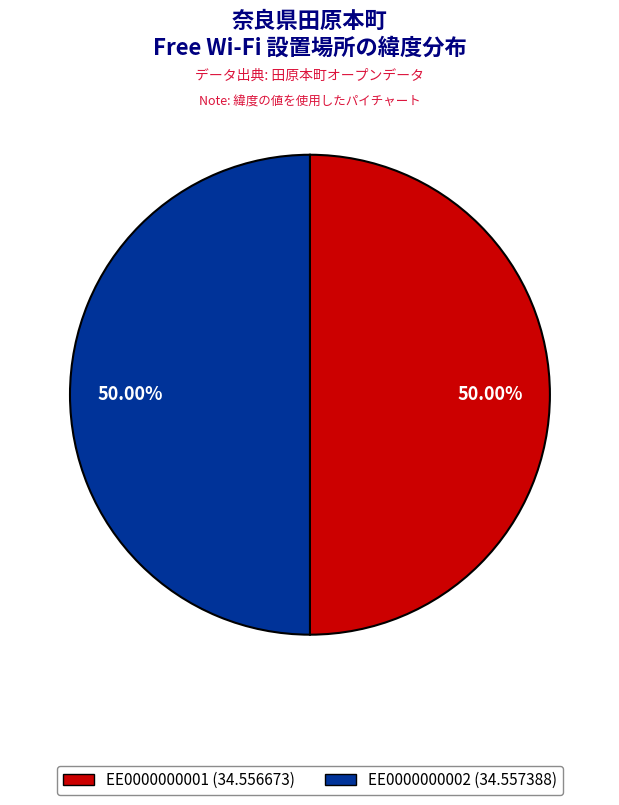

Which category has the smallest portion of the pie?

EE0000000001